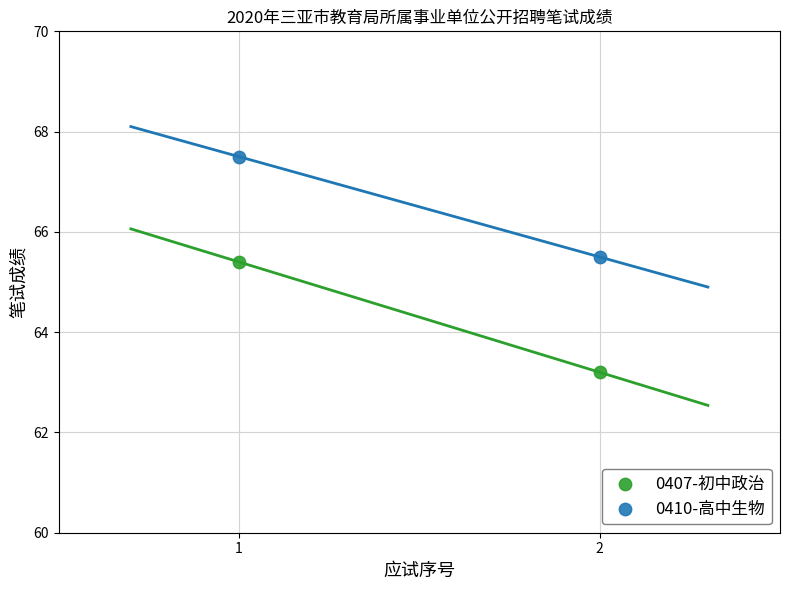

In the 0407-初中政治 series, what Y value is closest to 64?

63.2